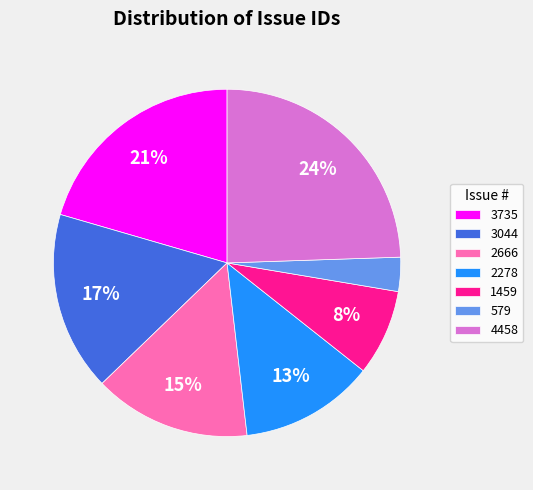

How many slices are in this pie chart?

7